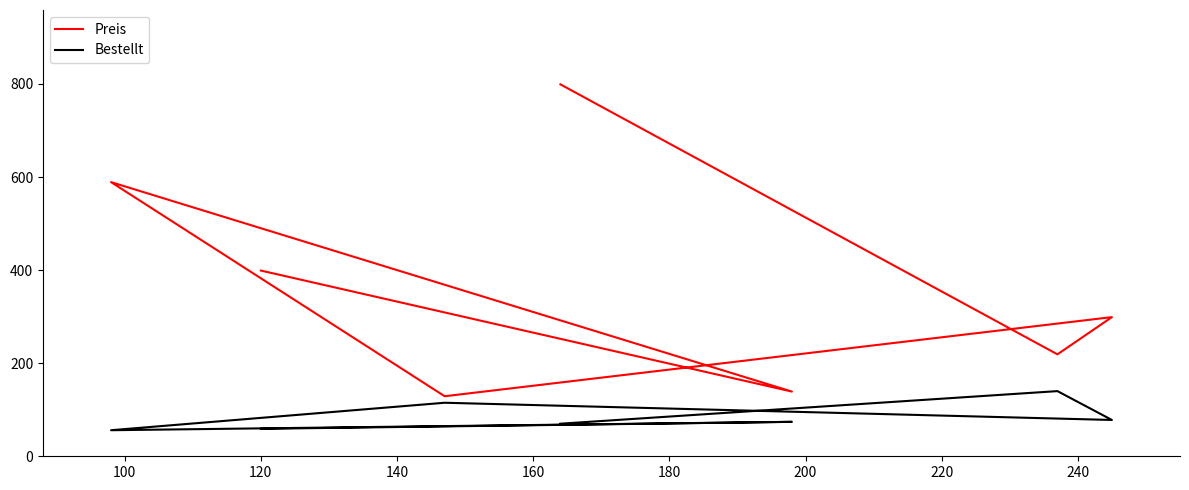

Rank the series at 180 from lowest to highest value.

Bestellt, Preis